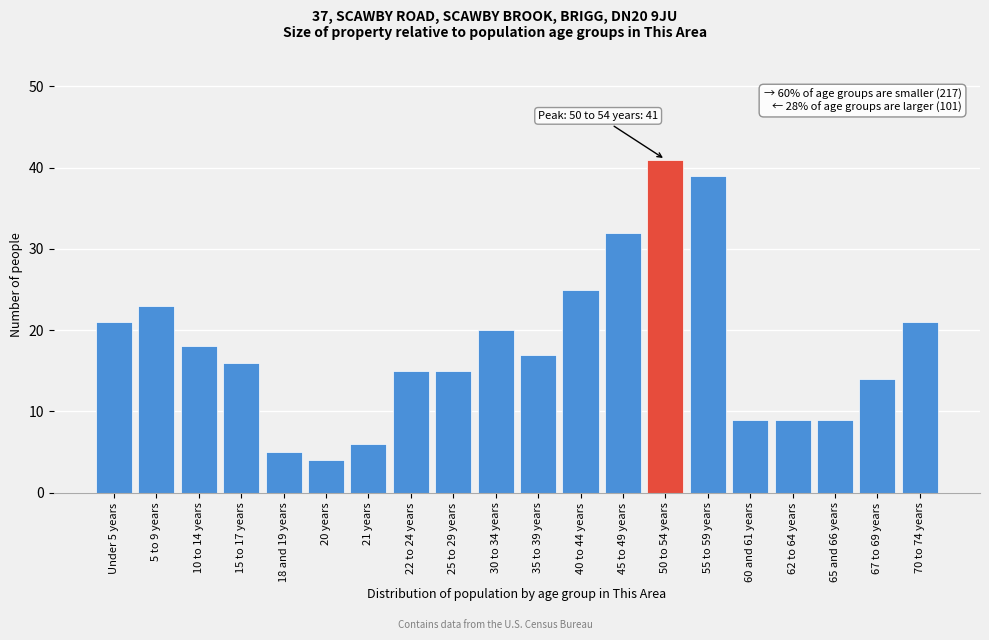

Reading right to left, transcribe all the data shown in this chart.

21	14	9	9	9	39	41	32	25	17	20	15	15	6	4	5	16	18	23	21